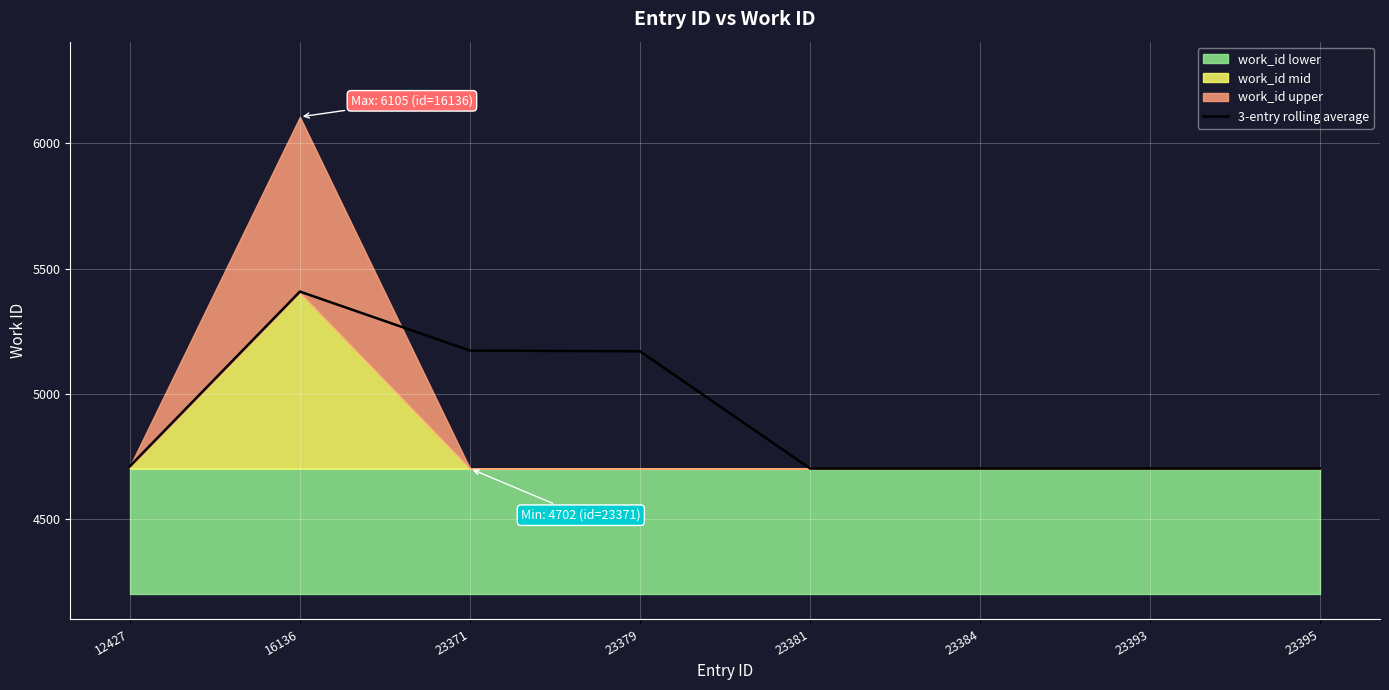

At which label is the value closest to 5055?

23379